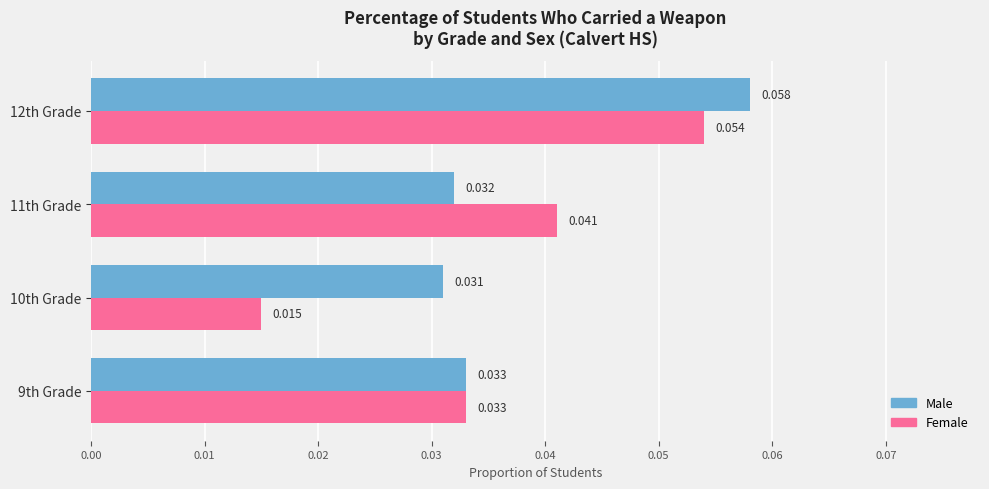

Rank the series by their maximum value, from highest to lowest.

Male, Female